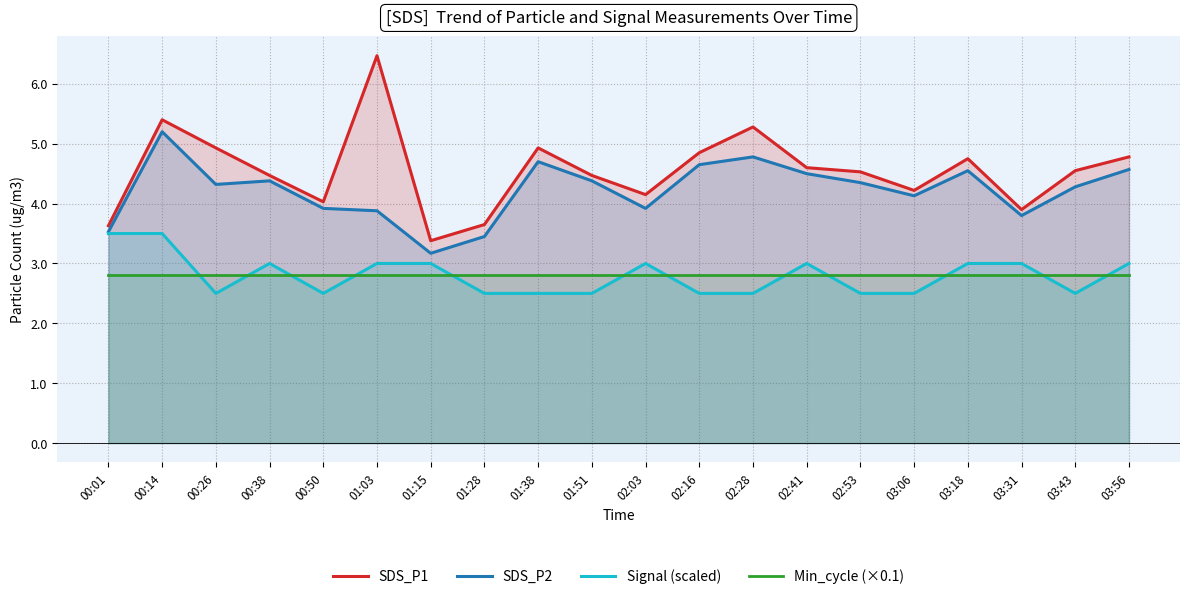

At which label does Signal (scaled) reach its minimum?

00:26